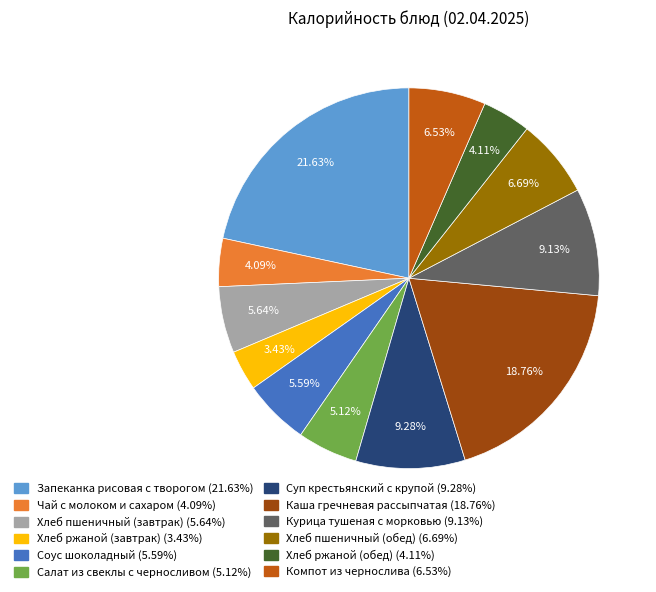

Count the number of slices in the pie.

12